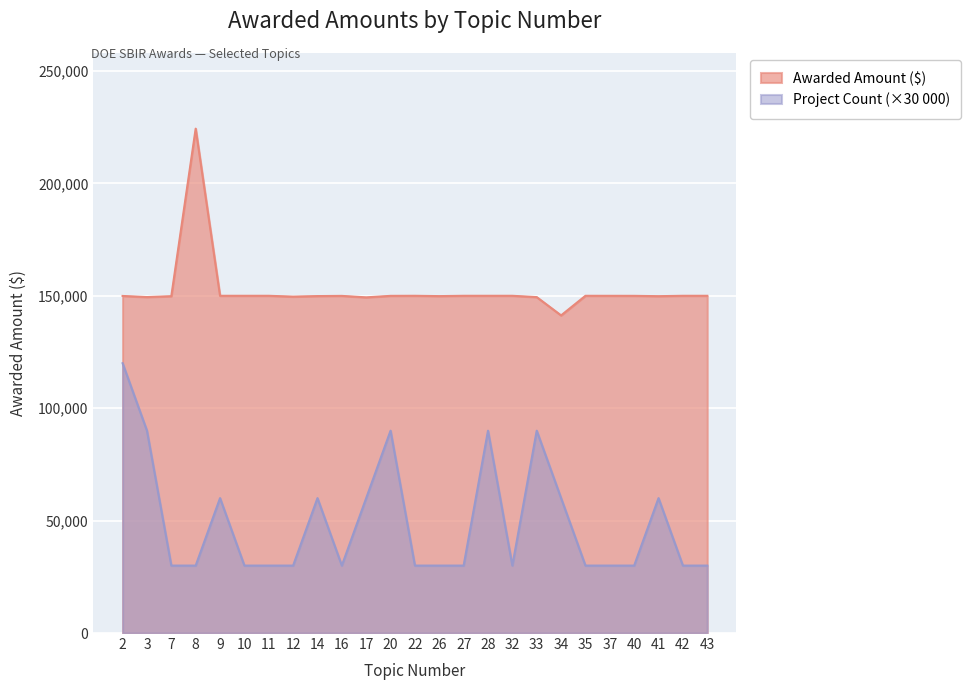

At which category does Awarded Amount reach its first local valley?

3